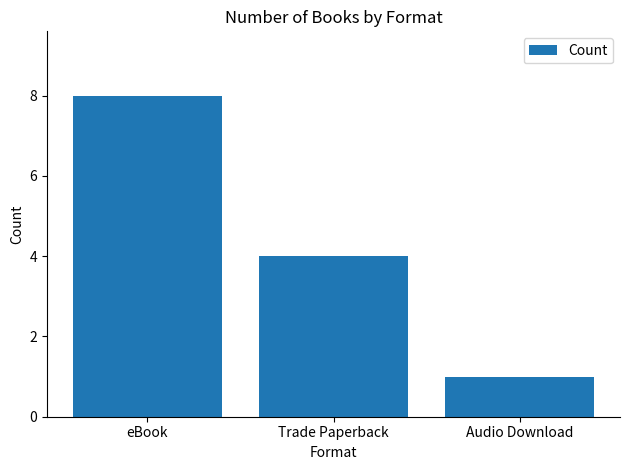

How many bars are there in total?

3